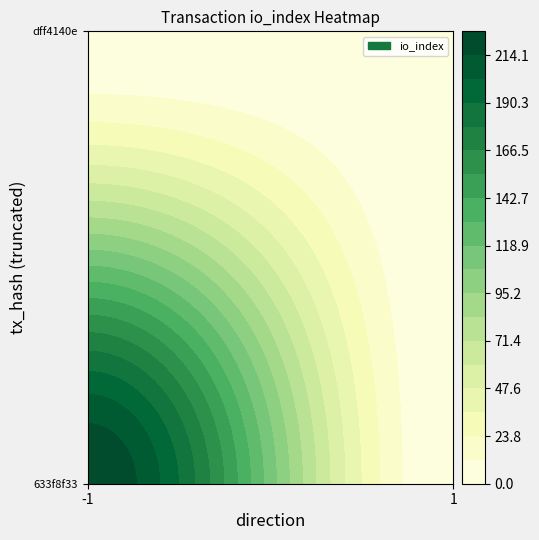

Which series has the widest spread of values?

633f8f33